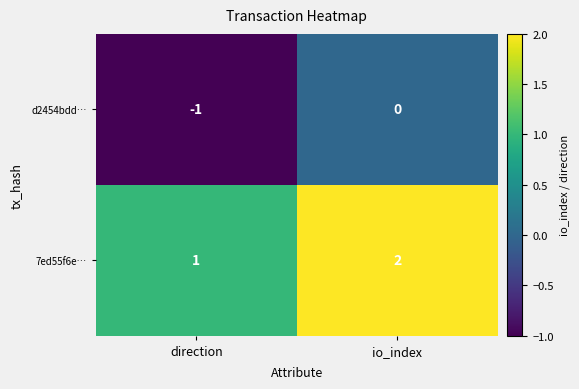

Reading left to right, list all the values displayed in this chart.

d2454bdd…: direction=-1	io_index=0
7ed55f6e…: direction=1	io_index=2